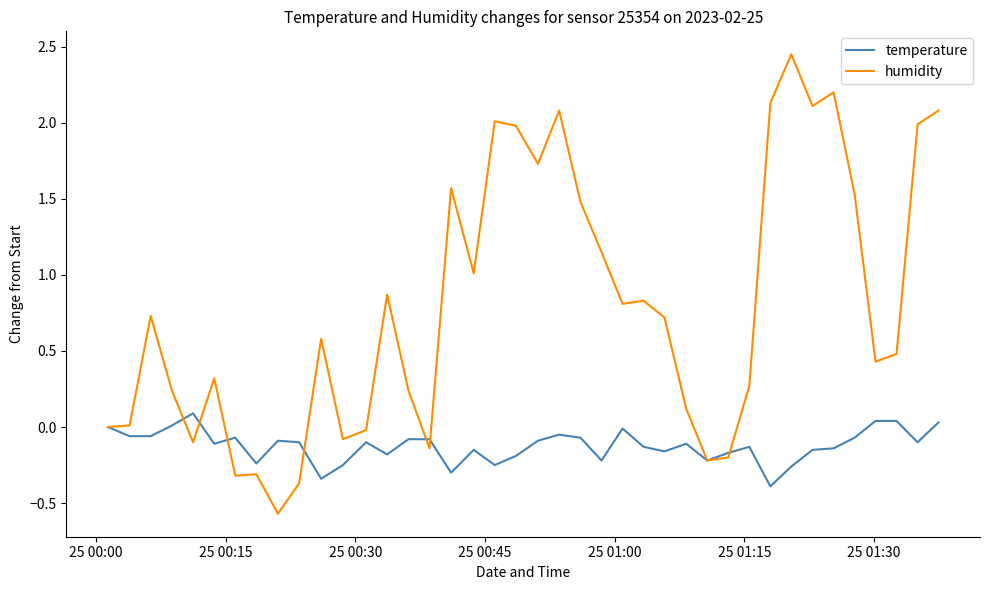

Which series ends up on top after the final intersection of temperature and humidity?

humidity